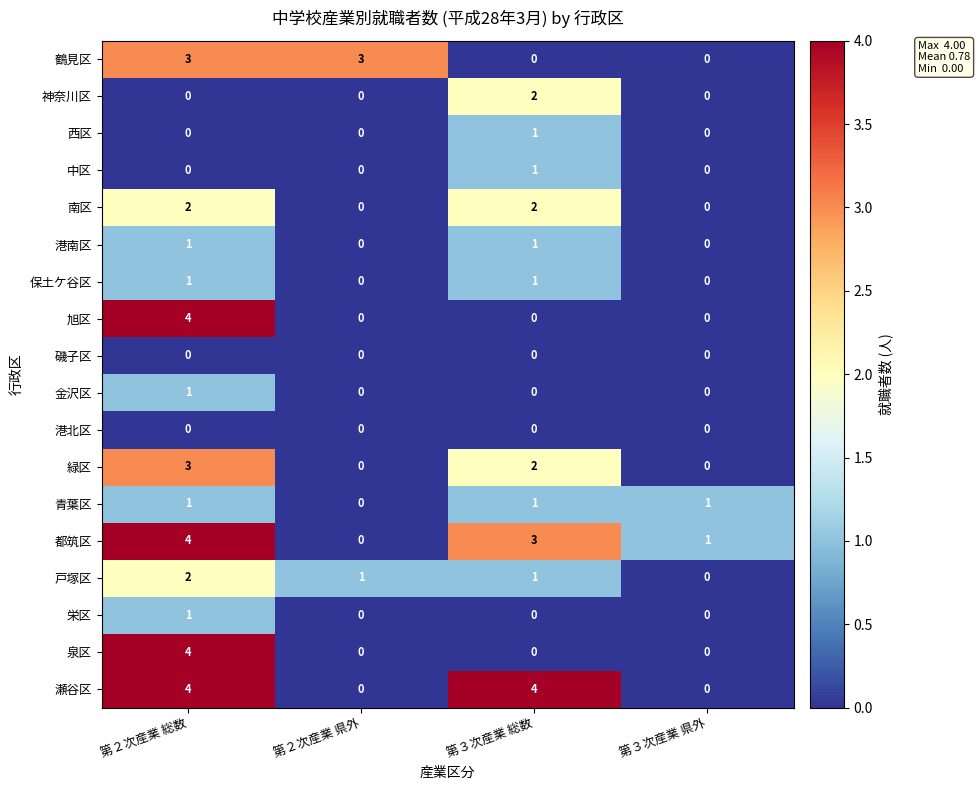

Is it true that 港南区 equals 1 at 第２次産業 県外?

False